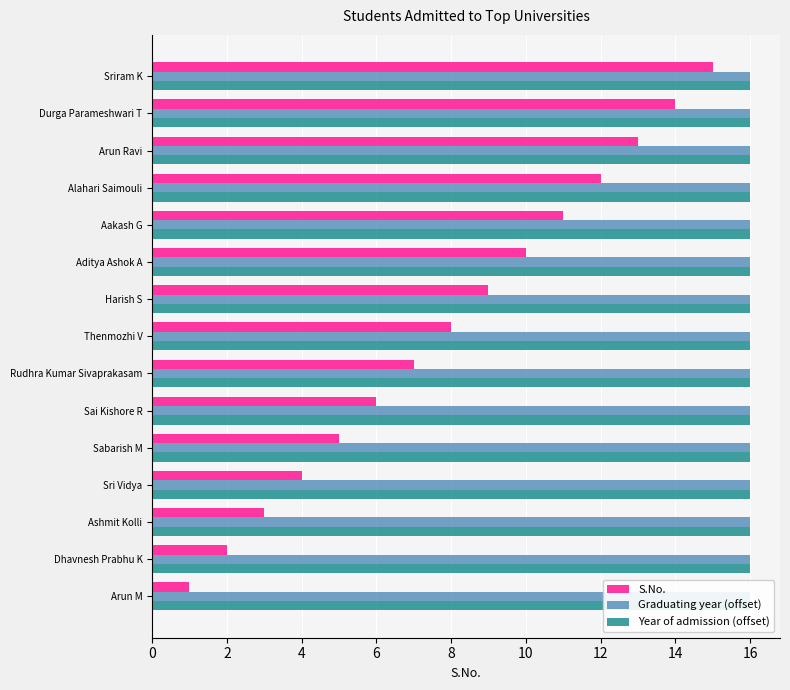

How many categories are shown in the chart?

15